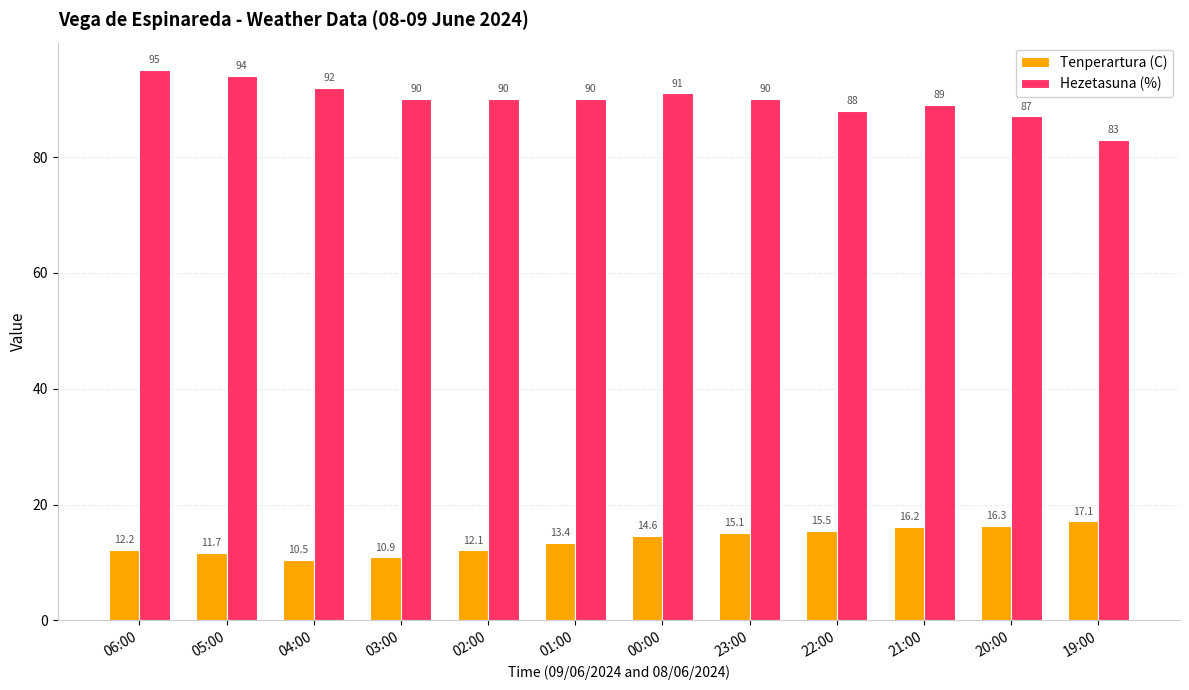

Which category has the highest value across all series?

06:00